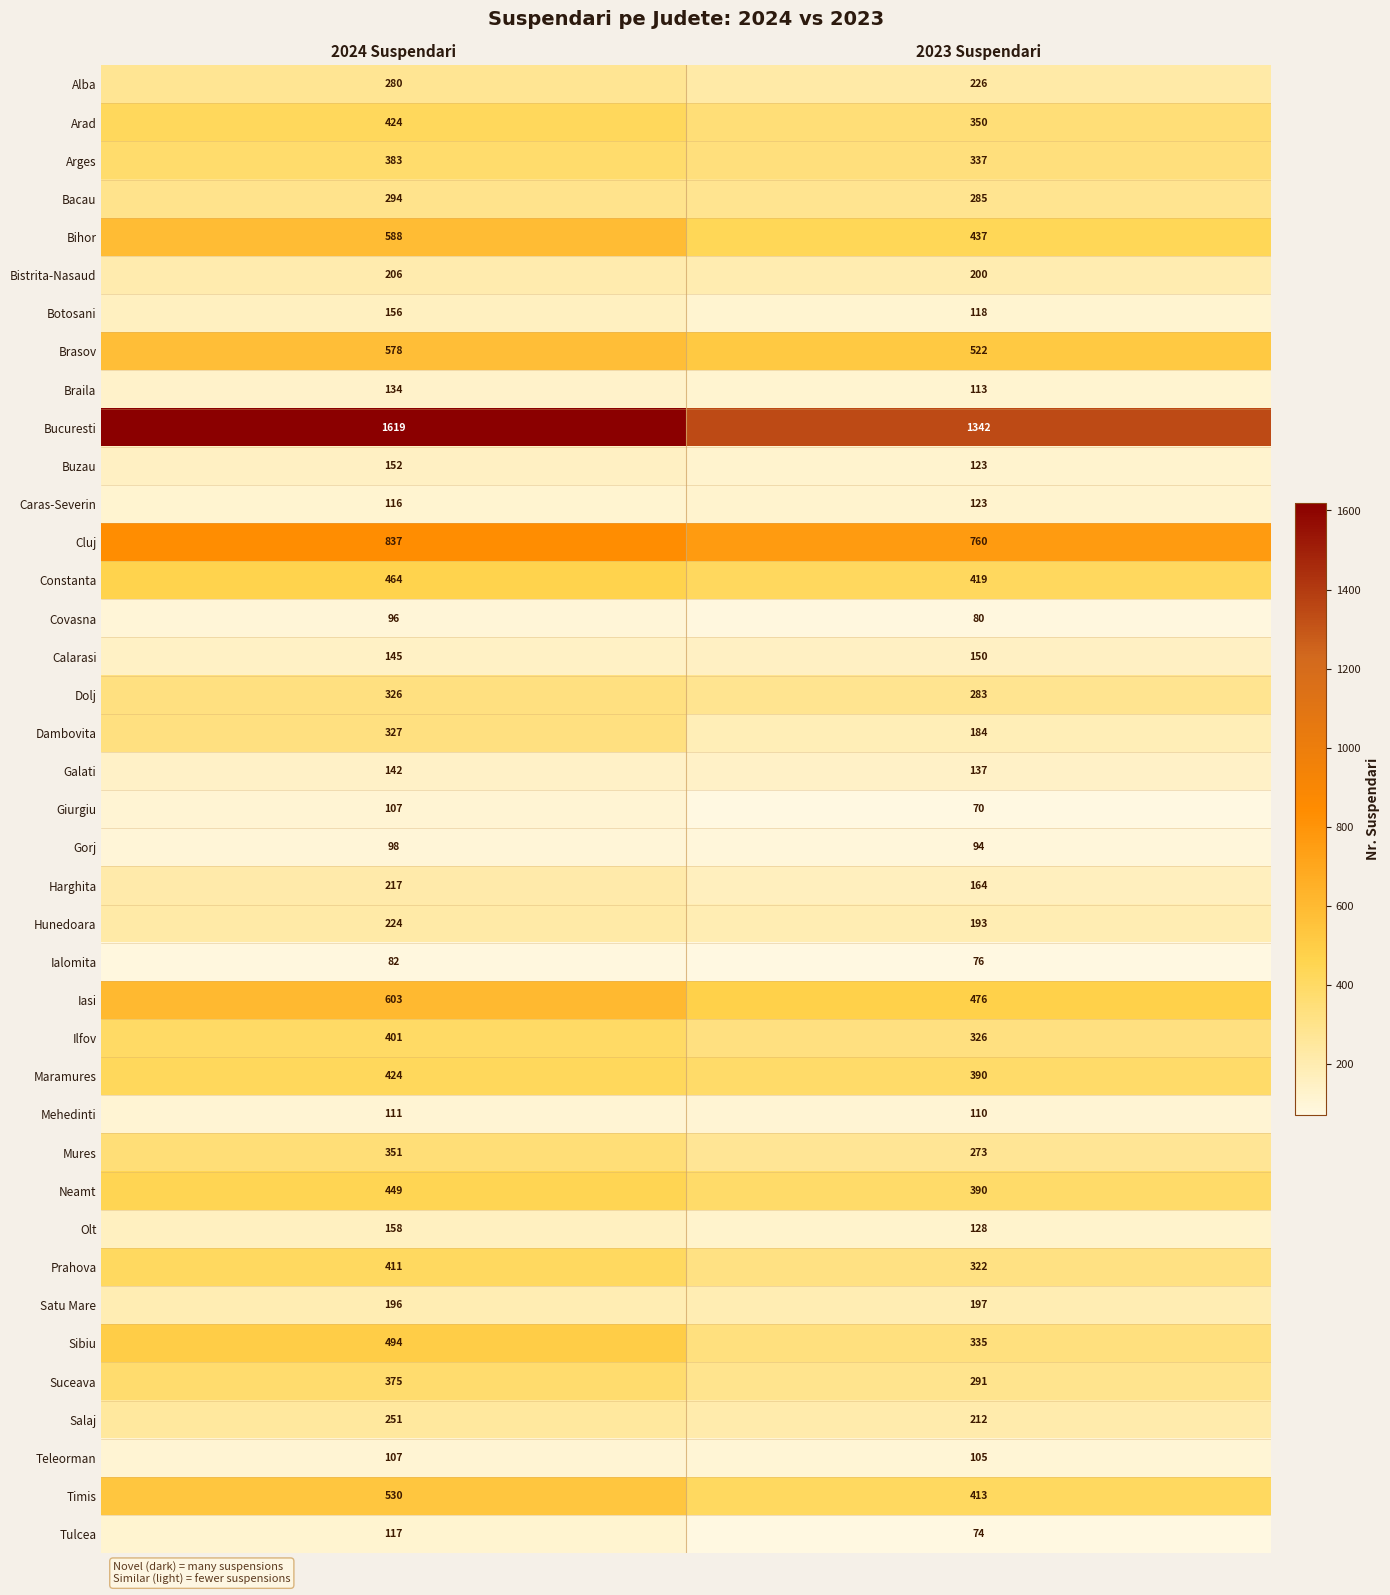

At how many categories does at least one series exceed 1283?

2